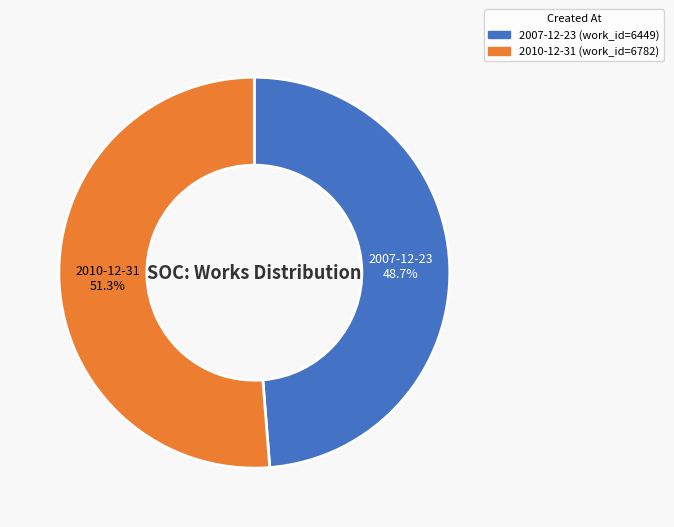

Does any single category account for the majority?

Yes